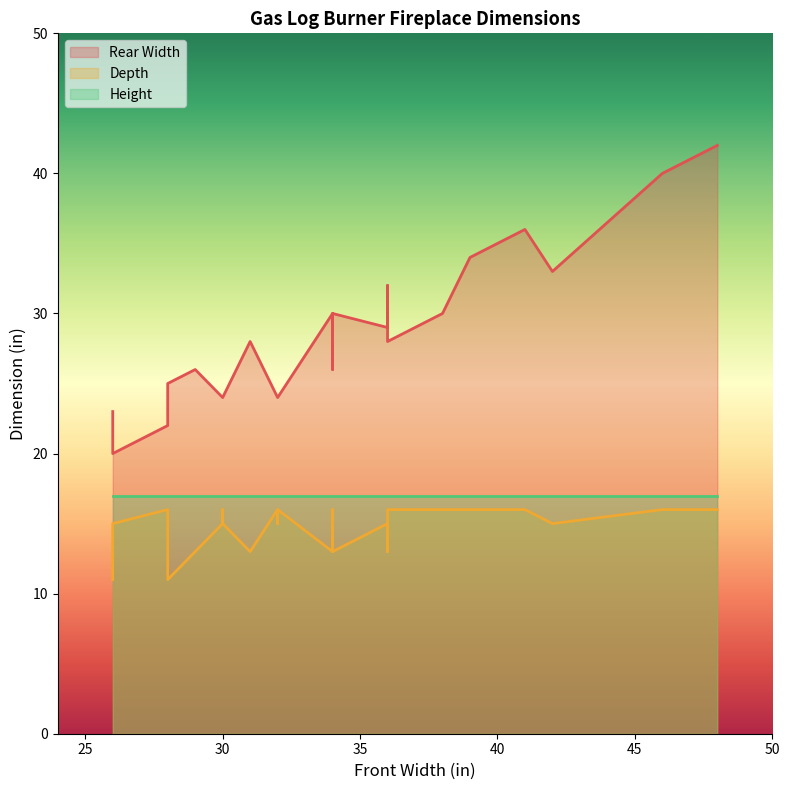

Count the number of data series in this chart.

3